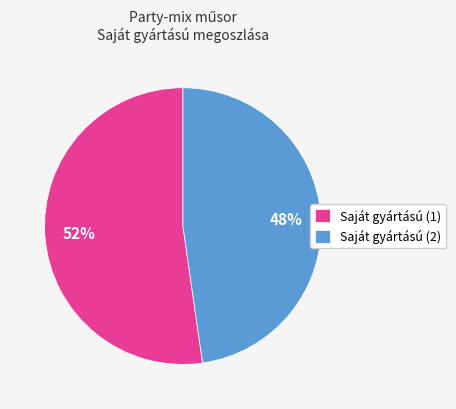

Is there a majority slice in this chart?

Yes